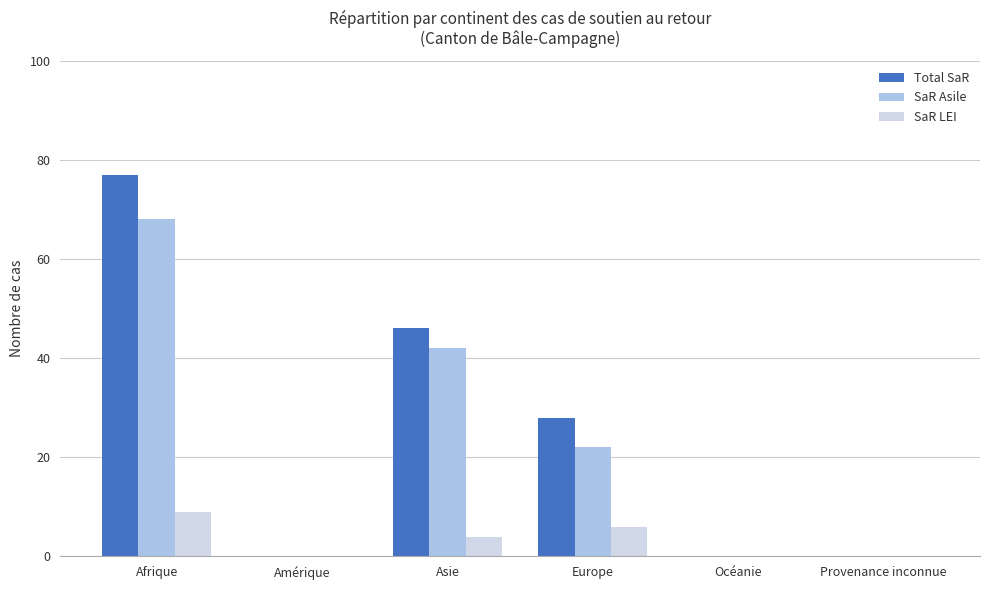

What are all the series names shown in the legend?

Total SaR, SaR Asile, SaR LEI